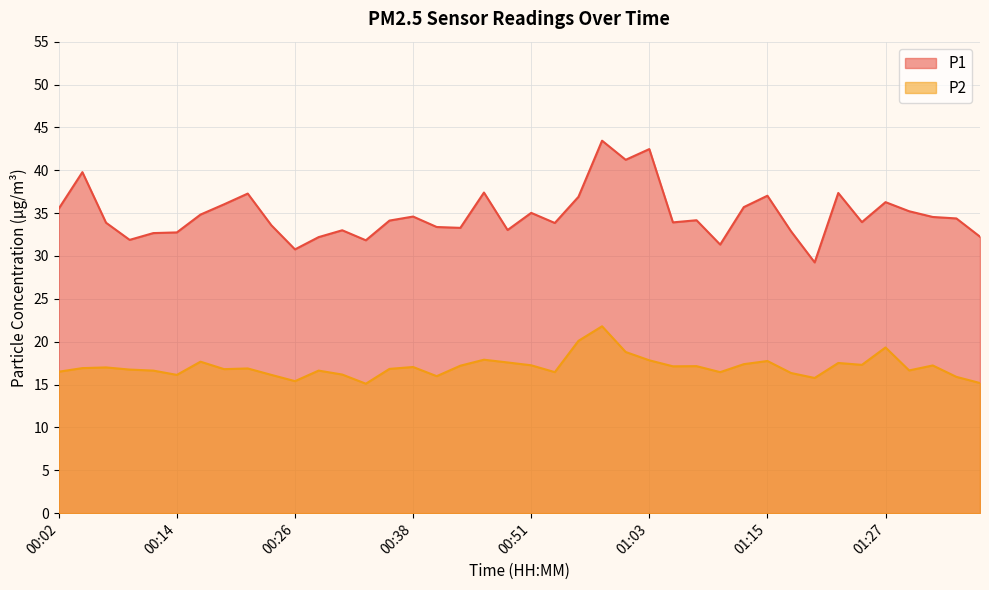

At which category does P2 reach its first local peak?

00:07